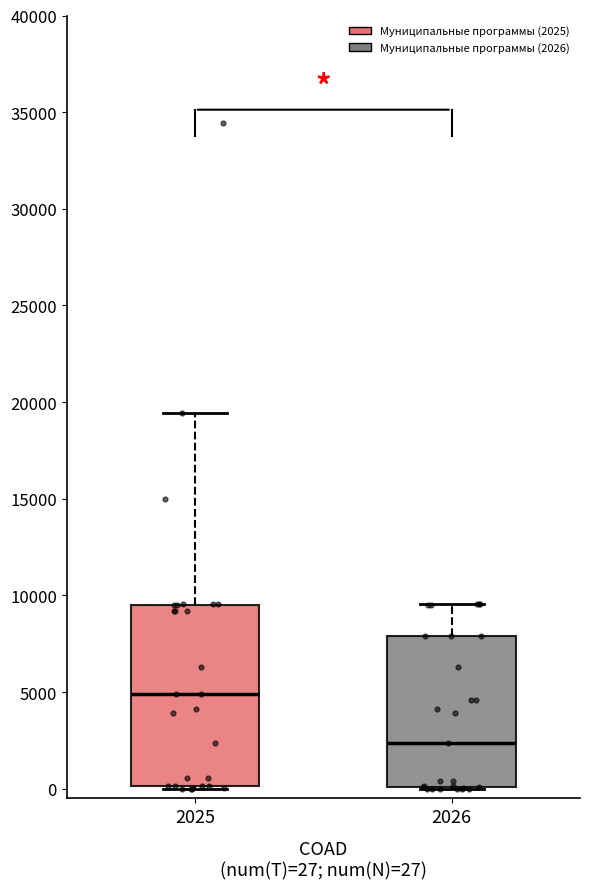

Comparing the boxes themselves (not the whiskers), which one is the tallest?

2025